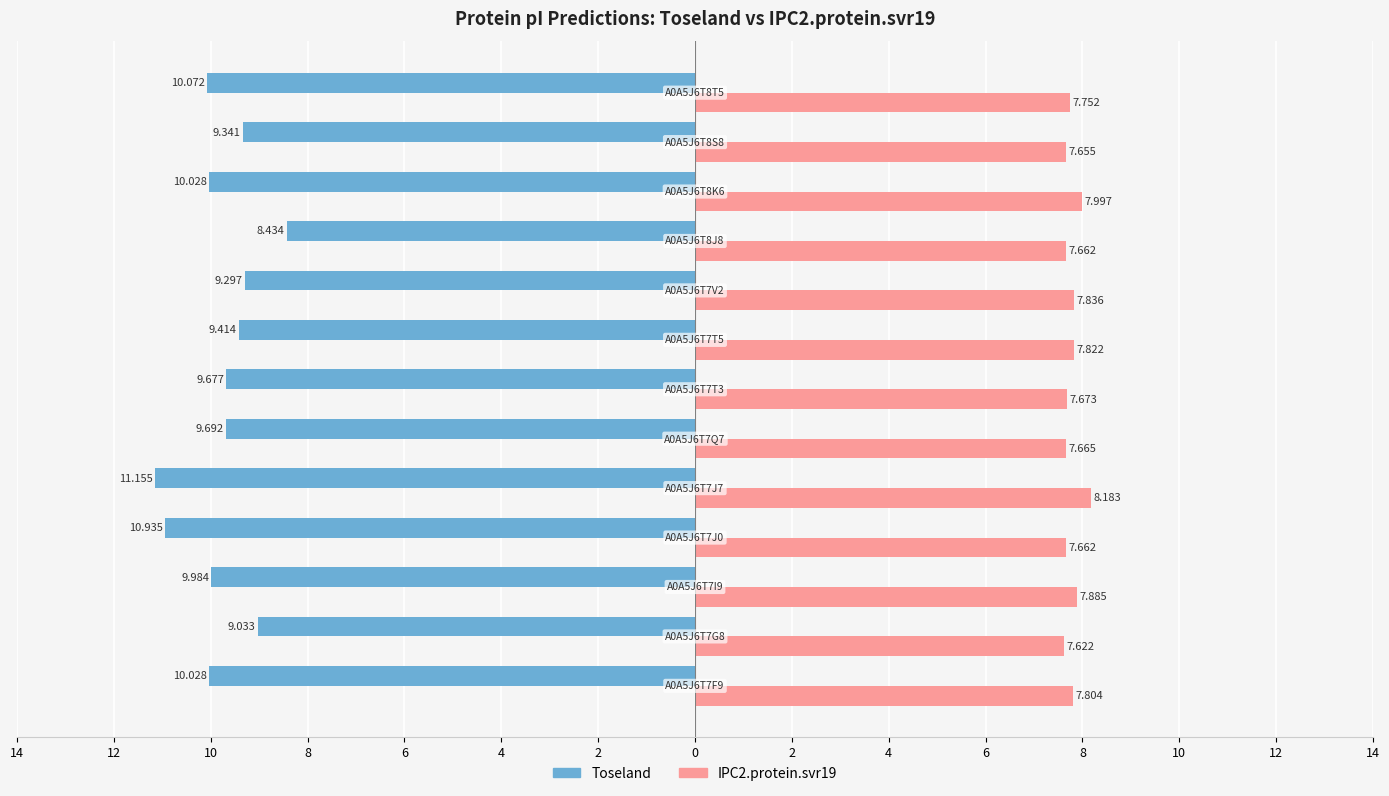

What are all the series names shown in the legend?

Toseland, IPC2.protein.svr19